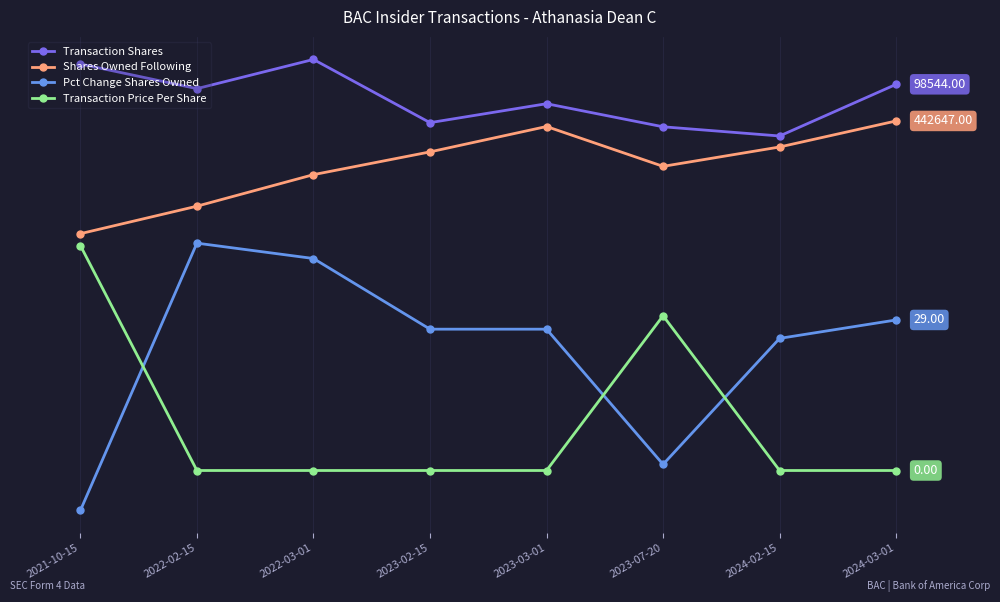

Rank the categories by Transaction Price Per Share value from highest to lowest.

2021-10-15, 2023-07-20, 2022-02-15, 2022-03-01, 2023-02-15, 2023-03-01, 2024-02-15, 2024-03-01